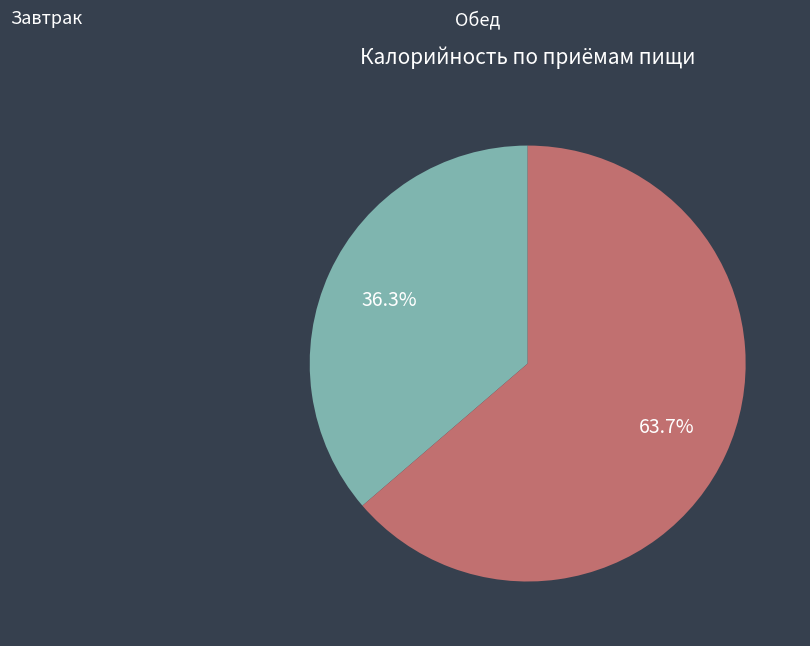

Does any single category account for the majority?

Yes